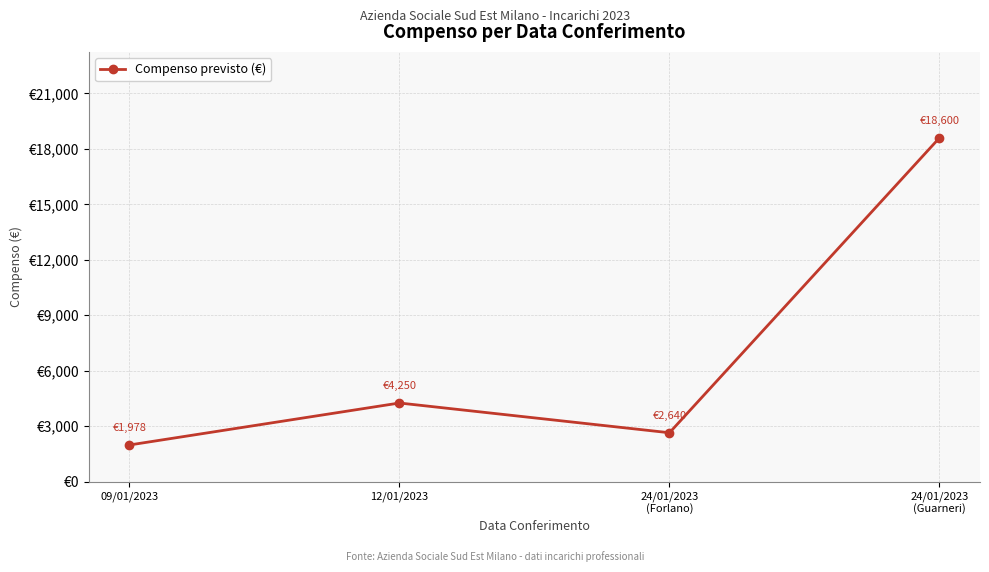

What is the label of the 4th point from the right?

09/01/2023